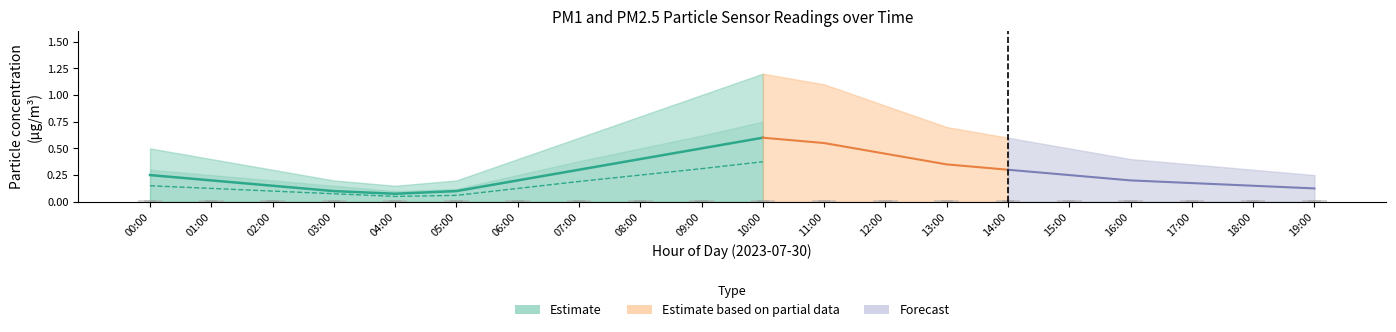

The value of P1_lower at 19:00 is 0.0. True or false?

True